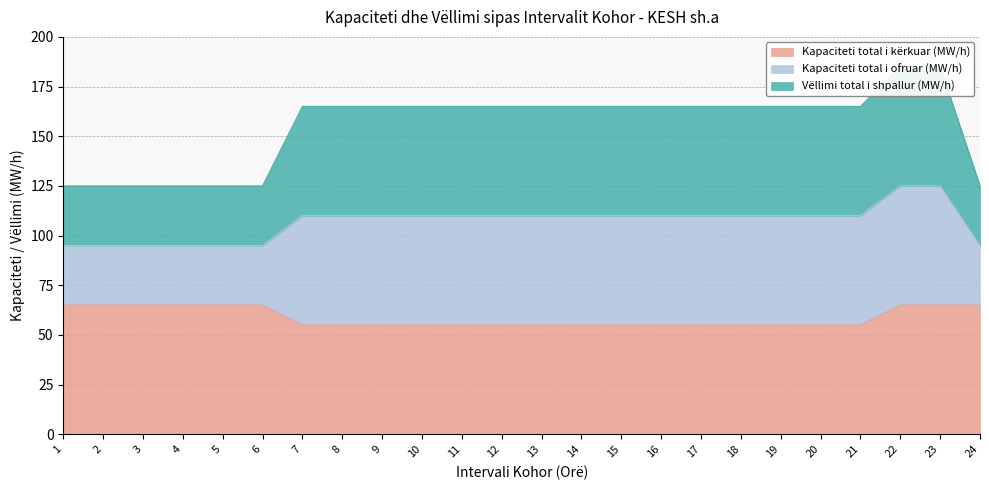

Which category has the lowest value across all series?

7